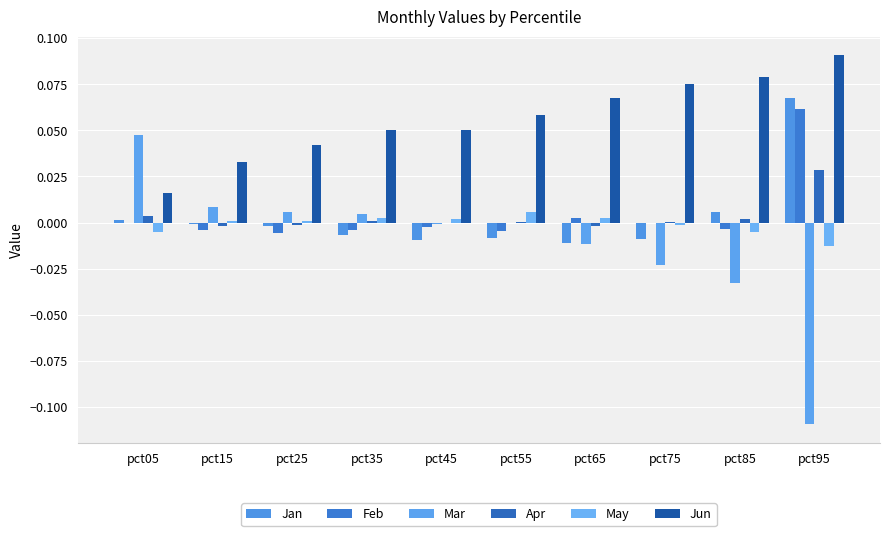

At which label does May first exceed 0?

pct15